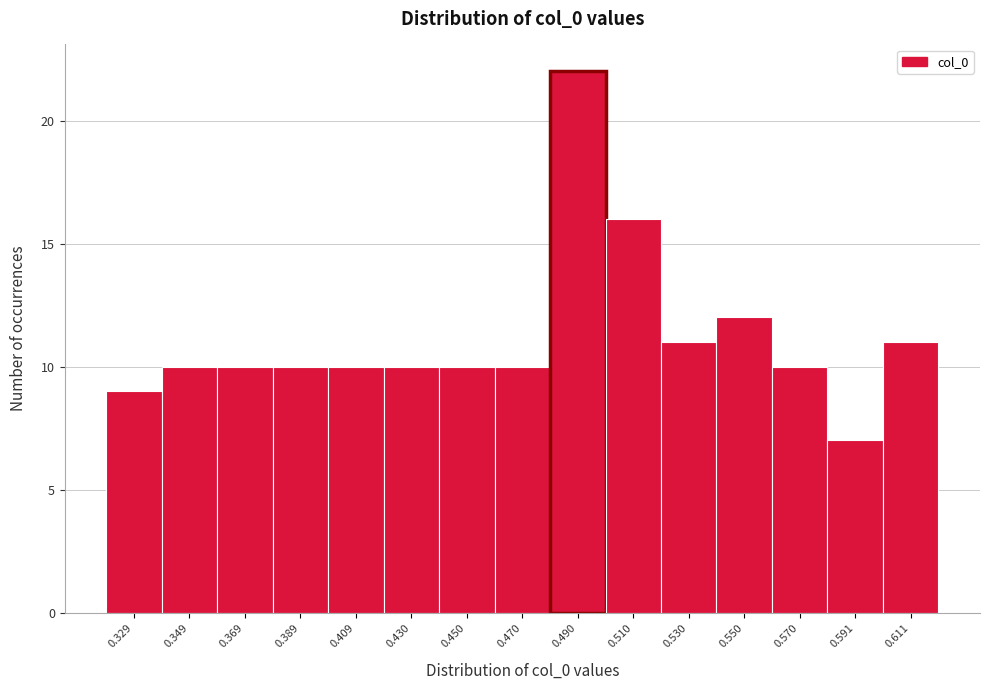

Reading right to left, extract all data points from this chart.

11	7	10	12	11	16	22	10	10	10	10	10	10	10	9